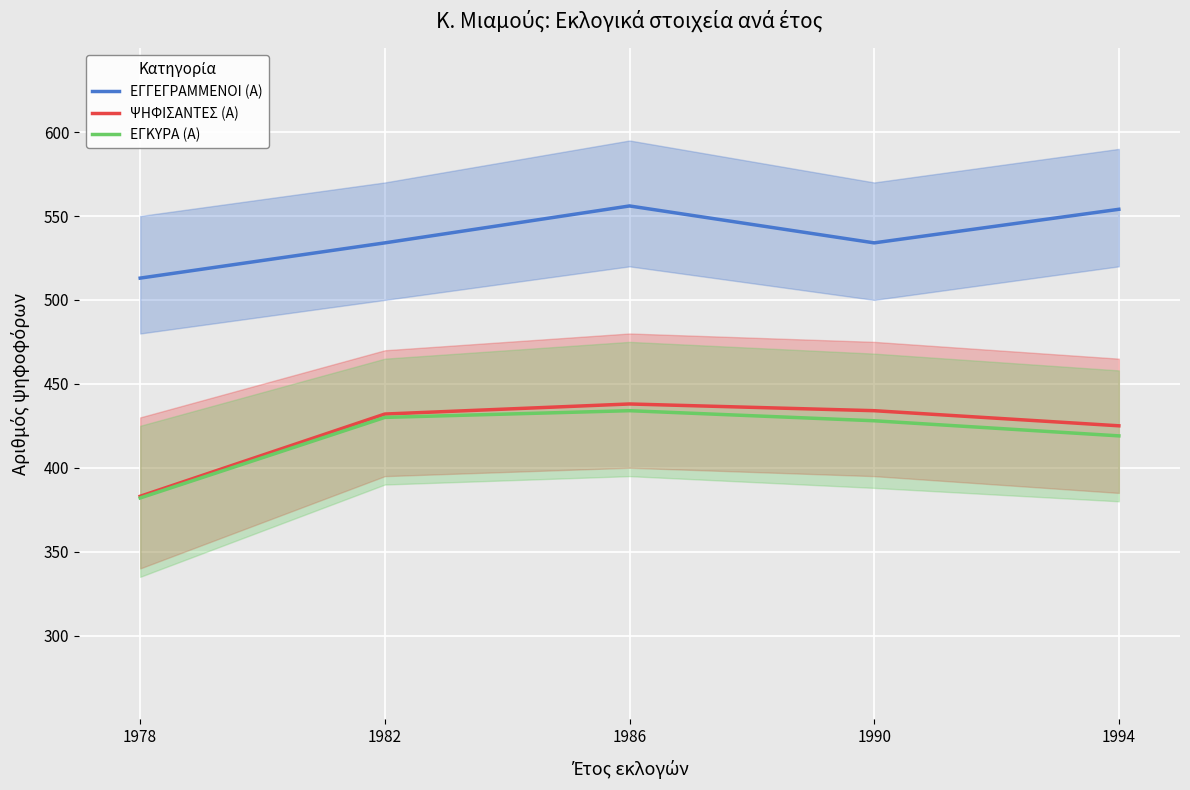

At which label does ΕΓΓΕΓΡΑΜΜΕΝΟΙ (Α) first exceed 534?

1986